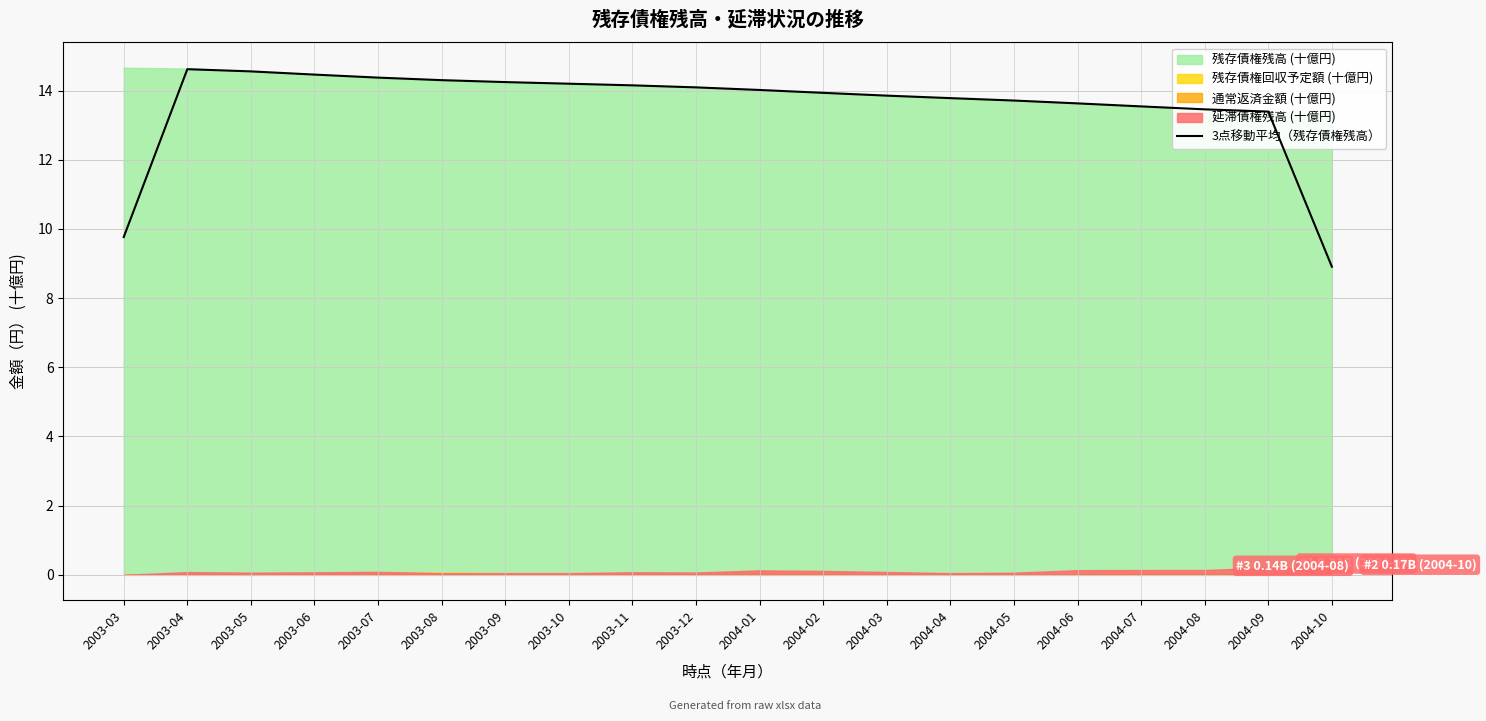

Reading left to right, list all the values displayed in this chart.

2003-03=9.8	2003-04=14.6	2003-05=14.6	2003-06=14.5	2003-07=14.4	2003-08=14.3	2003-09=14.2	2003-10=14.2	2003-11=14.2	2003-12=14.1	2004-01=14.0	2004-02=13.9	2004-03=13.9	2004-04=13.8	2004-05=13.7	2004-06=13.6	2004-07=13.5	2004-08=13.5	2004-09=13.4	2004-10=8.9